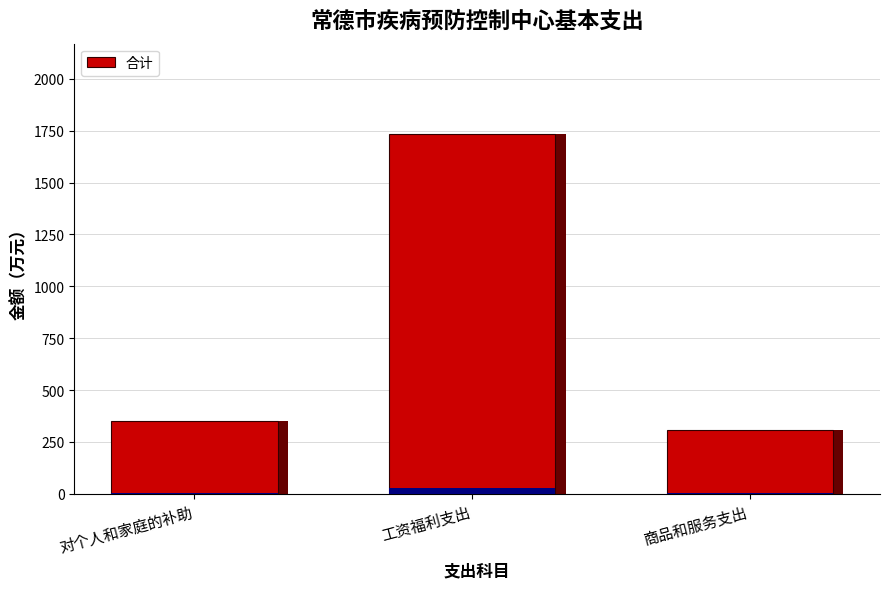

The chart shows a value of 2865.1 at 工资福利支出. True or false?

False